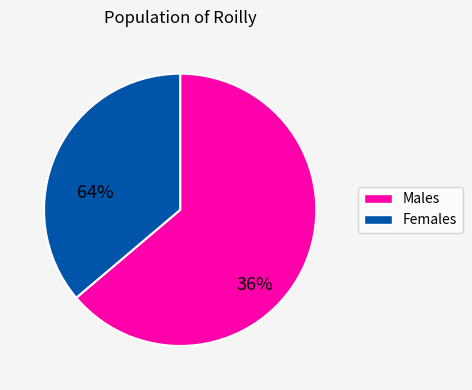

Is there any slice that represents more than half of the pie?

Yes